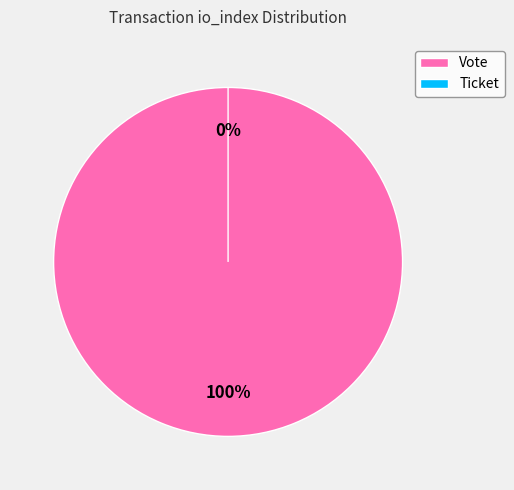

Which slice is the smallest?

Ticket (io_index=0)